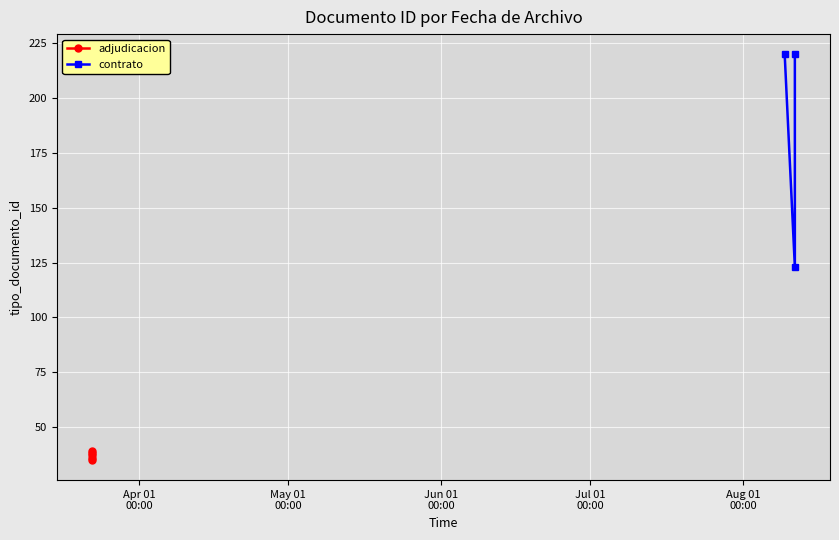

What is the sum of the values at 2017-03-22 10:18:17 and 2017-03-22 10:18:17?

74